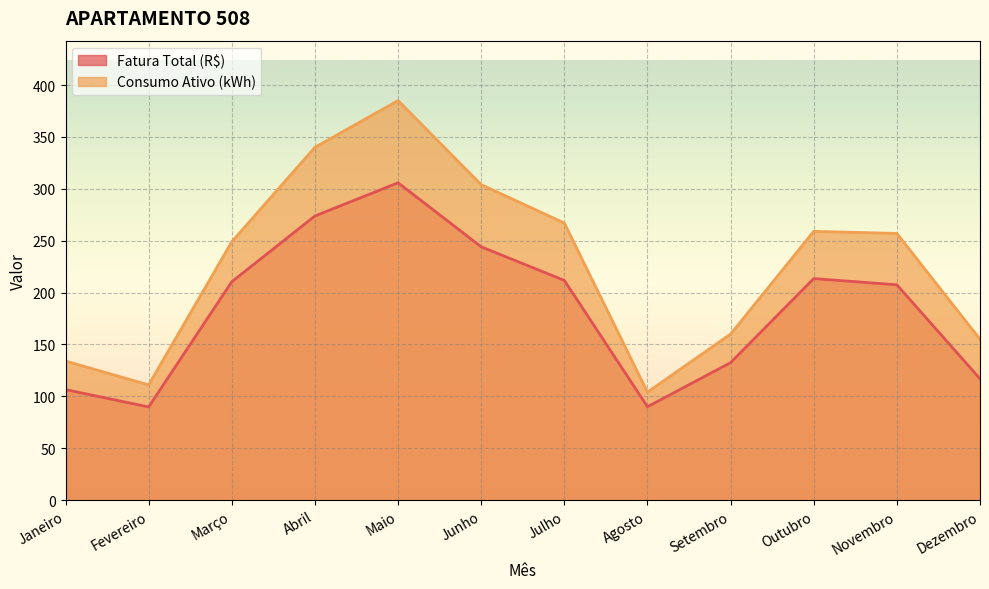

What is the label of the 12th point from the left?

Dezembro